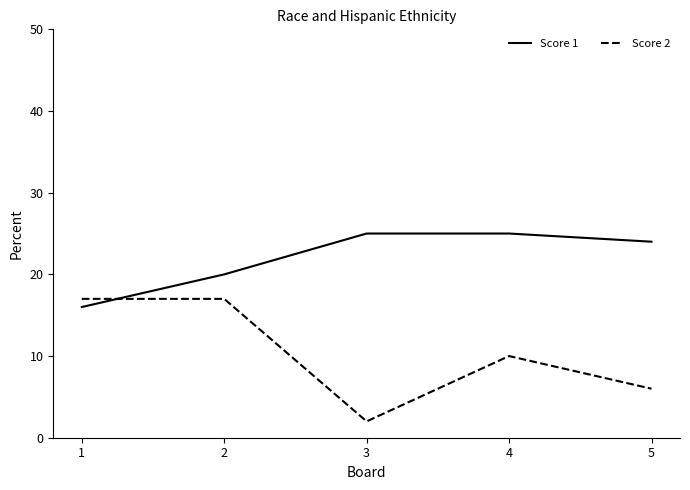

True or false: Score 2 and Score 1 intersect in this chart.

True